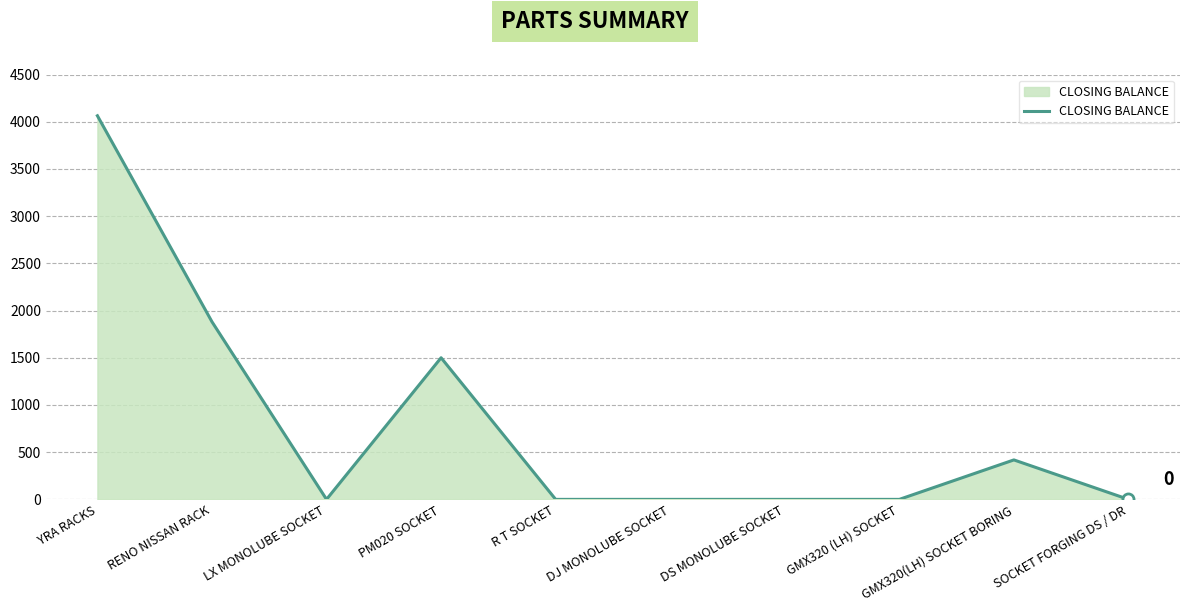

The value at LX MONOLUBE SOCKET is 0. True or false?

True